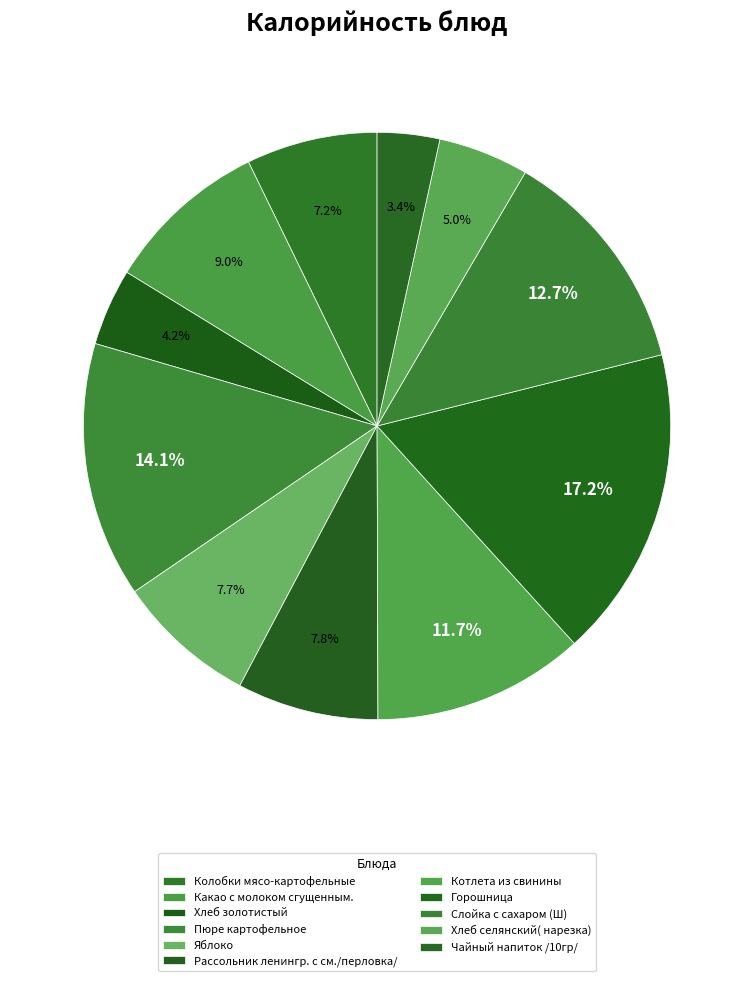

How many segments does this pie chart have?

11